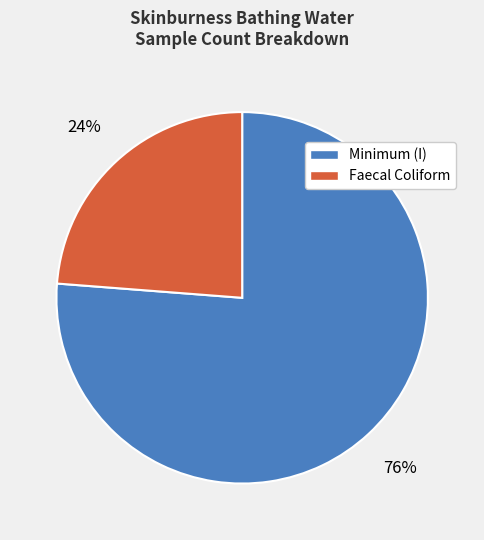

Count the number of slices in the pie.

2